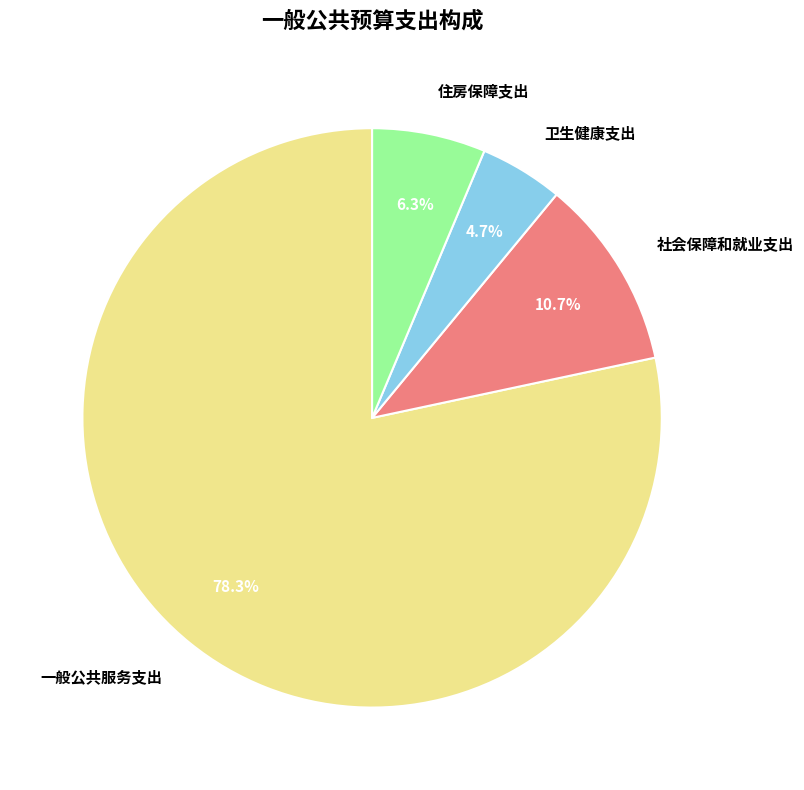

Rank the categories by value from lowest to highest.

卫生健康支出, 住房保障支出, 社会保障和就业支出, 一般公共服务支出